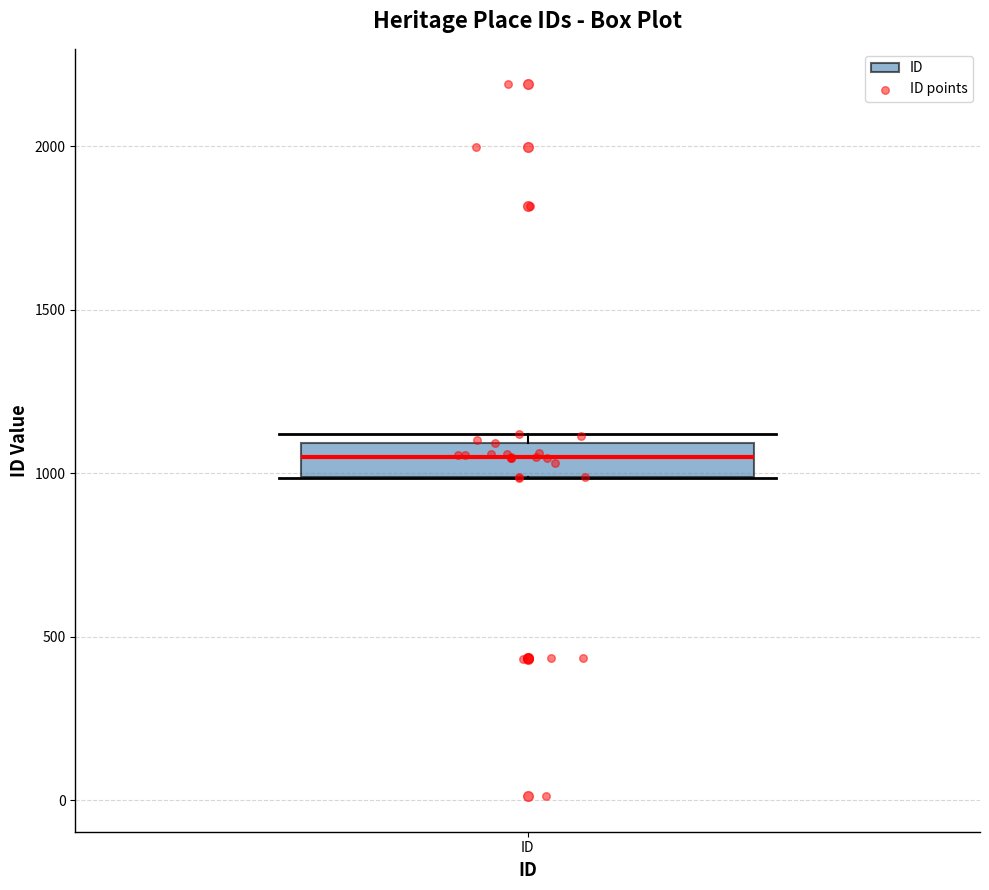

Read this box plot against the y-axis: the position of the median line, the range covered by the box, and the ends of both whiskers. The values are not printed on the chart, so give them approximately, as read against the axis.

median 1050, box 1000 to 1100, whiskers 1000 to 1100 (just above the box's upper edge)